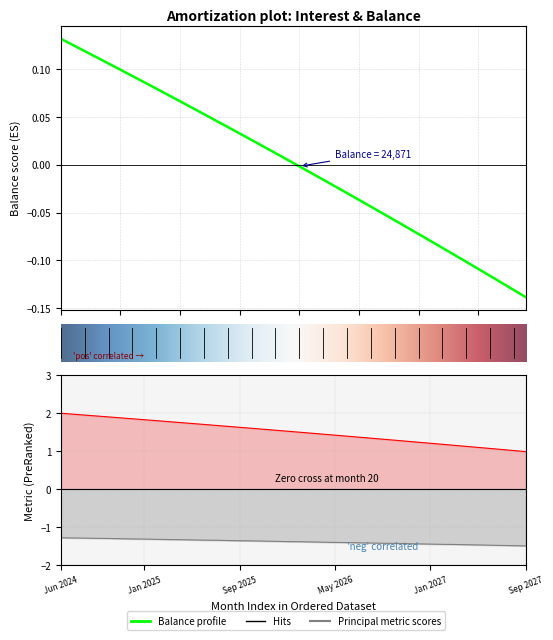

At how many categories does at least one series exceed 0?

40